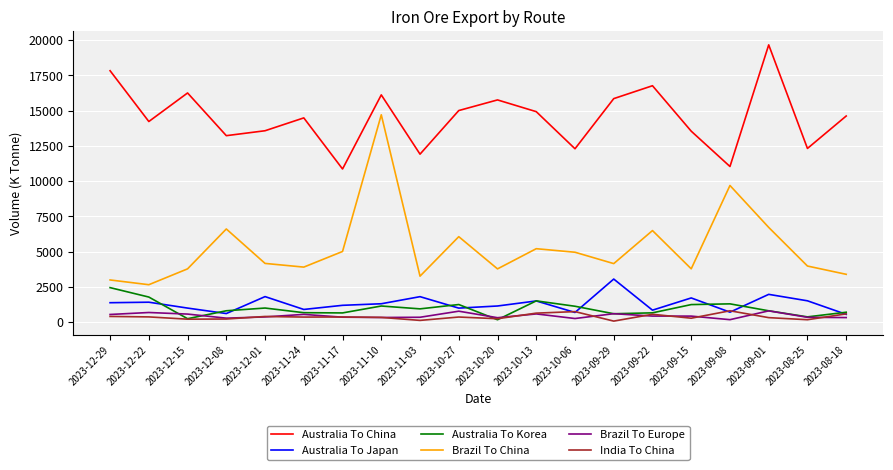

Where is Brazil To China nearest to the value 8677?

2023-09-08